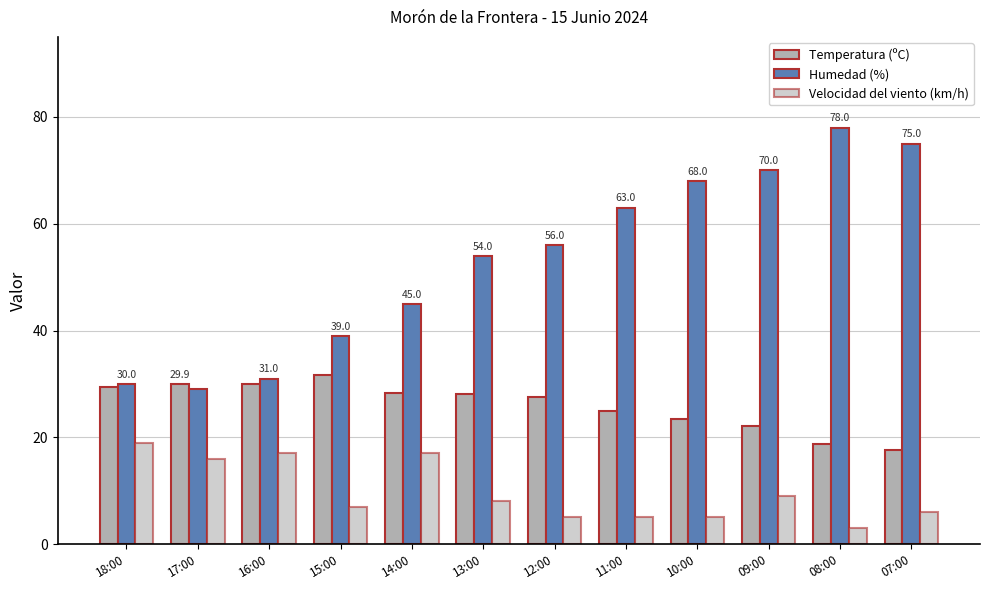

Which series has the largest range (max minus min)?

Humedad (%)